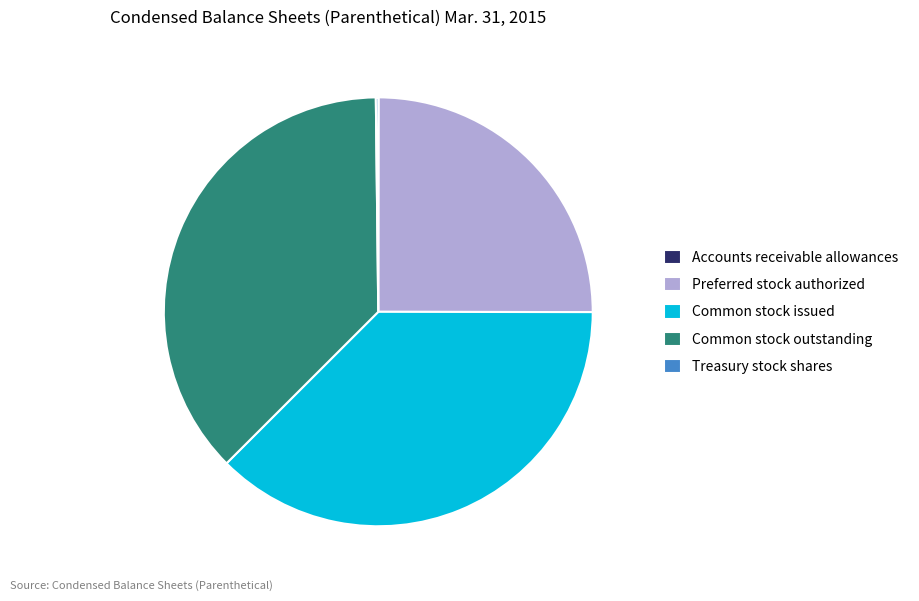

Is there a majority slice in this chart?

No